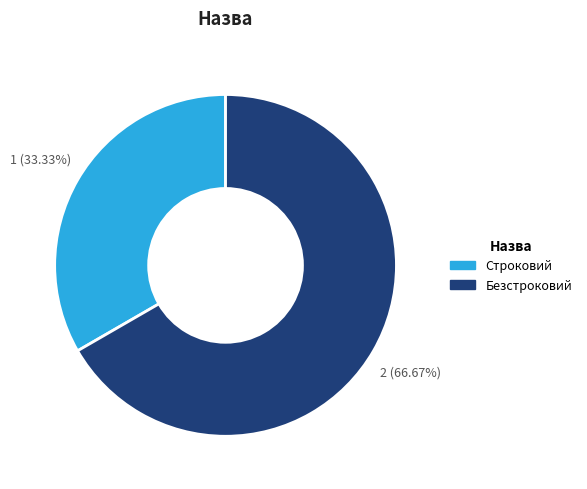

Which category has the smallest portion of the pie?

Строковий